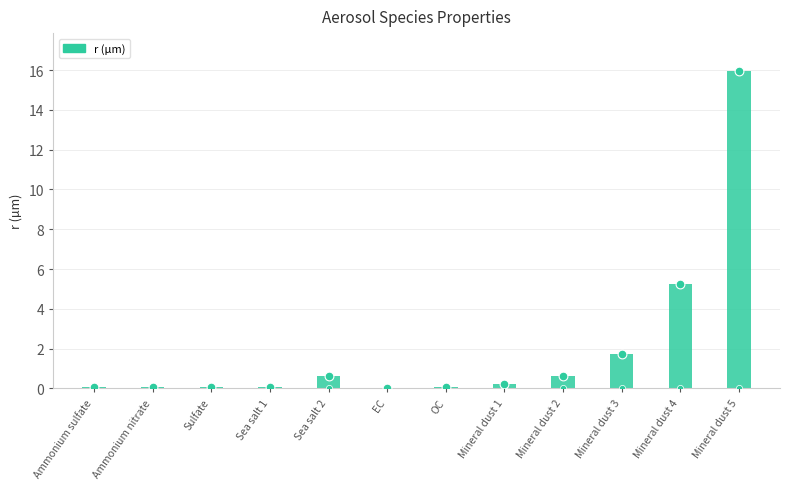

What is the change in value from OC to Mineral dust 2?

+0.5